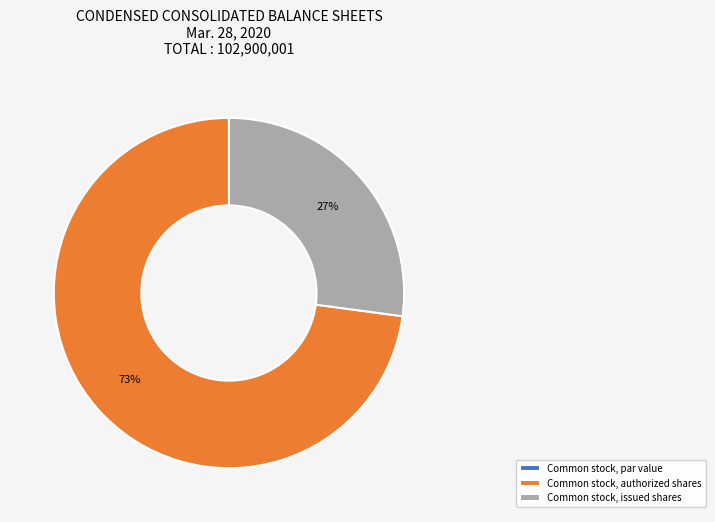

The Common stock, authorized shares slice represents 62% of the pie. True or false?

False